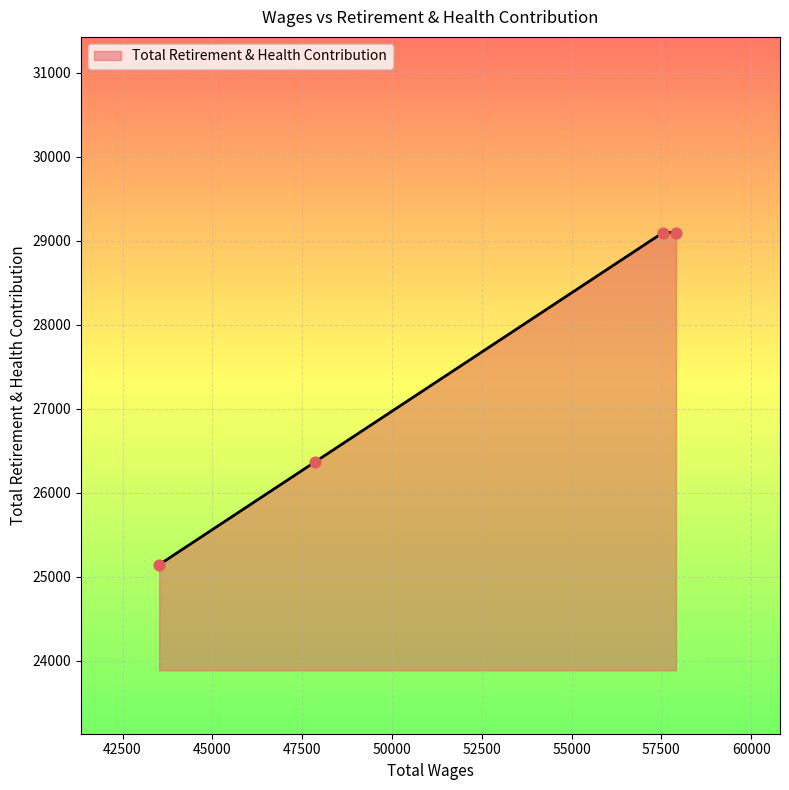

True or false: there are more than 2 points higher than both neighbors.

False